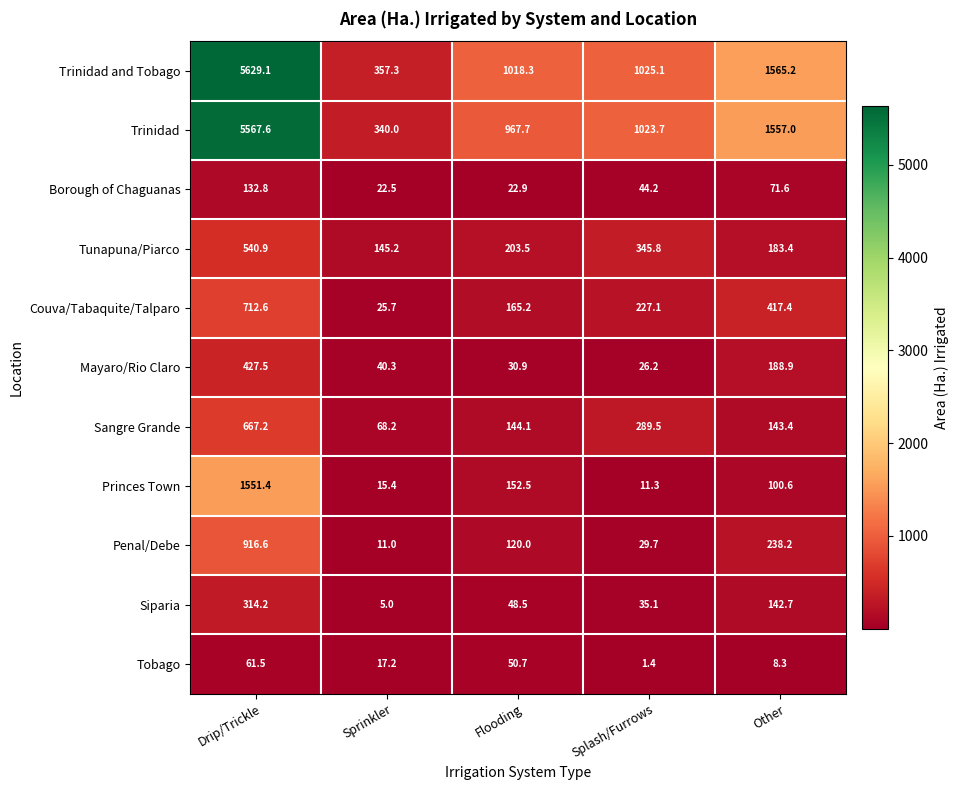

What is the sum of the Tobago values at Splash/Furrows and Flooding?

52.1